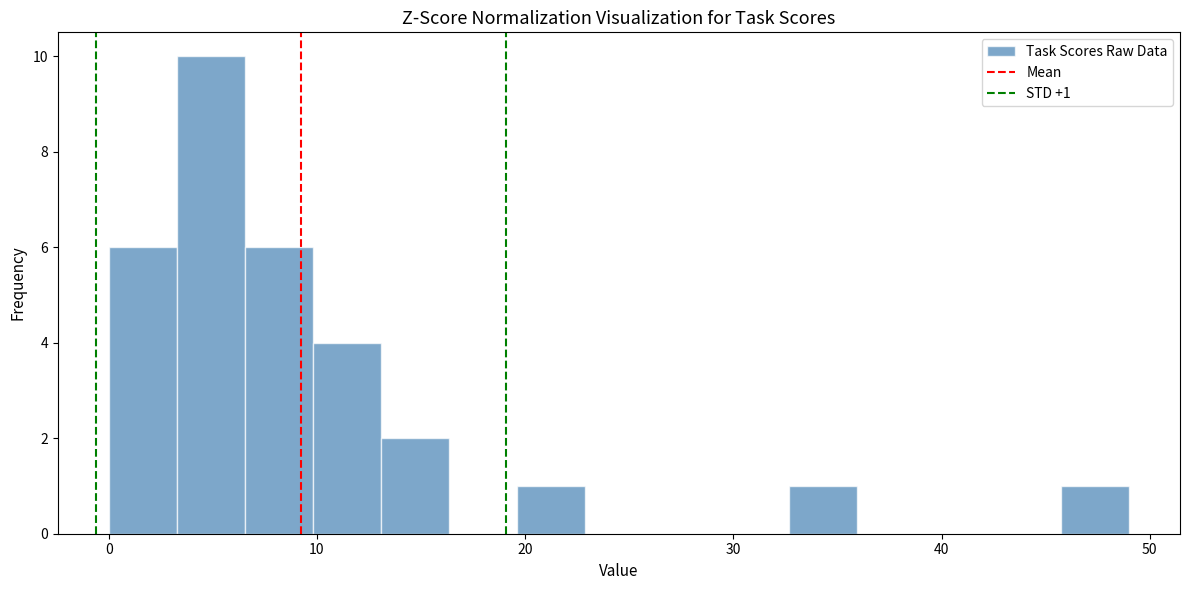

Around what value on the x-axis is the tallest bar? Give the approximate position of its centre, as read against the axis.

5